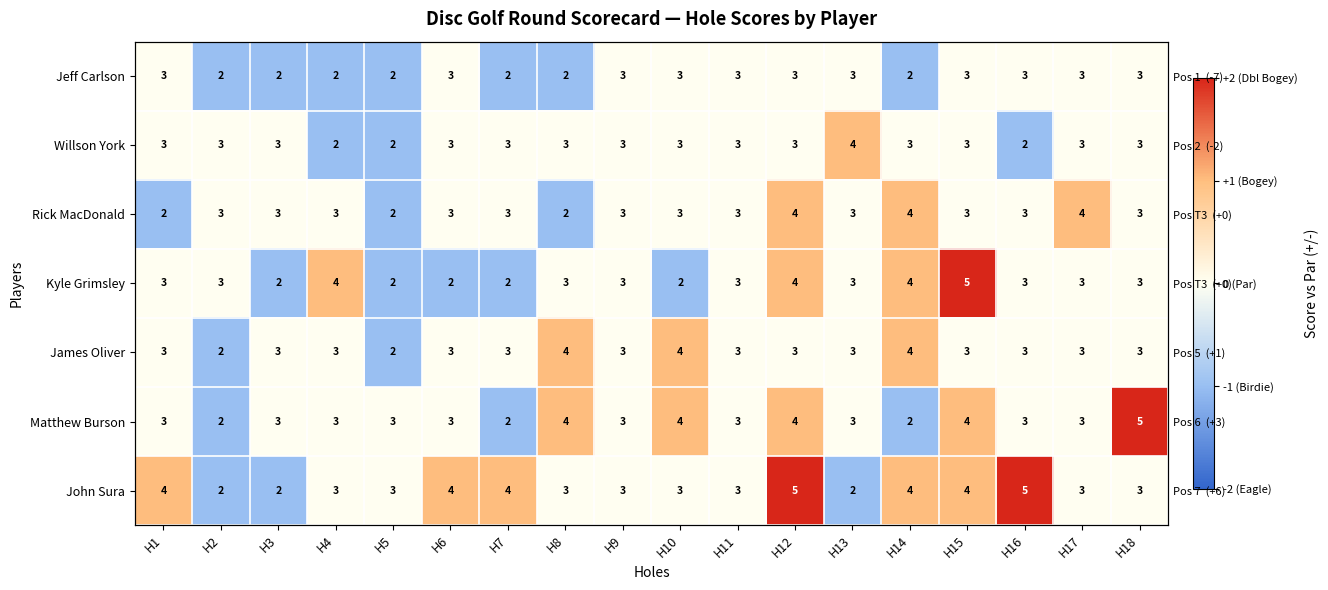

At how many categories does at least one series exceed 1?

4